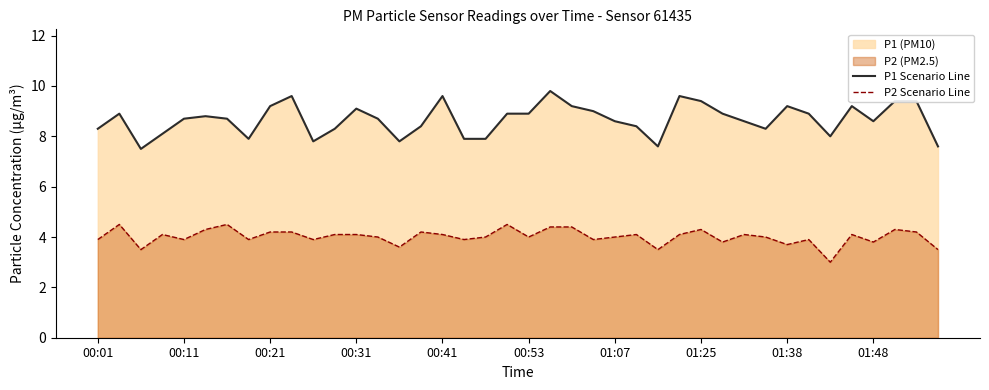

Reading right to left, what are all the values shown in this chart?

P1 Scenario Line: 7.6	9.4	9.4	8.6	9.2	8.0	8.9	9.2	8.3	8.6	8.9	9.4	9.6	7.6	8.4	8.6	9.0	9.2	9.8	8.9	8.9	7.9	7.9	9.6	8.4	7.8	8.7	9.1	8.3	7.8	9.6	9.2	7.9	8.7	8.8	8.7	8.1	7.5	8.9	8.3
P2 Scenario Line: 3.5	4.2	4.3	3.8	4.1	3.0	3.9	3.7	4.0	4.1	3.8	4.3	4.1	3.5	4.1	4.0	3.9	4.4	4.4	4.0	4.5	4.0	3.9	4.1	4.2	3.6	4.0	4.1	4.1	3.9	4.2	4.2	3.9	4.5	4.3	3.9	4.1	3.5	4.5	3.9